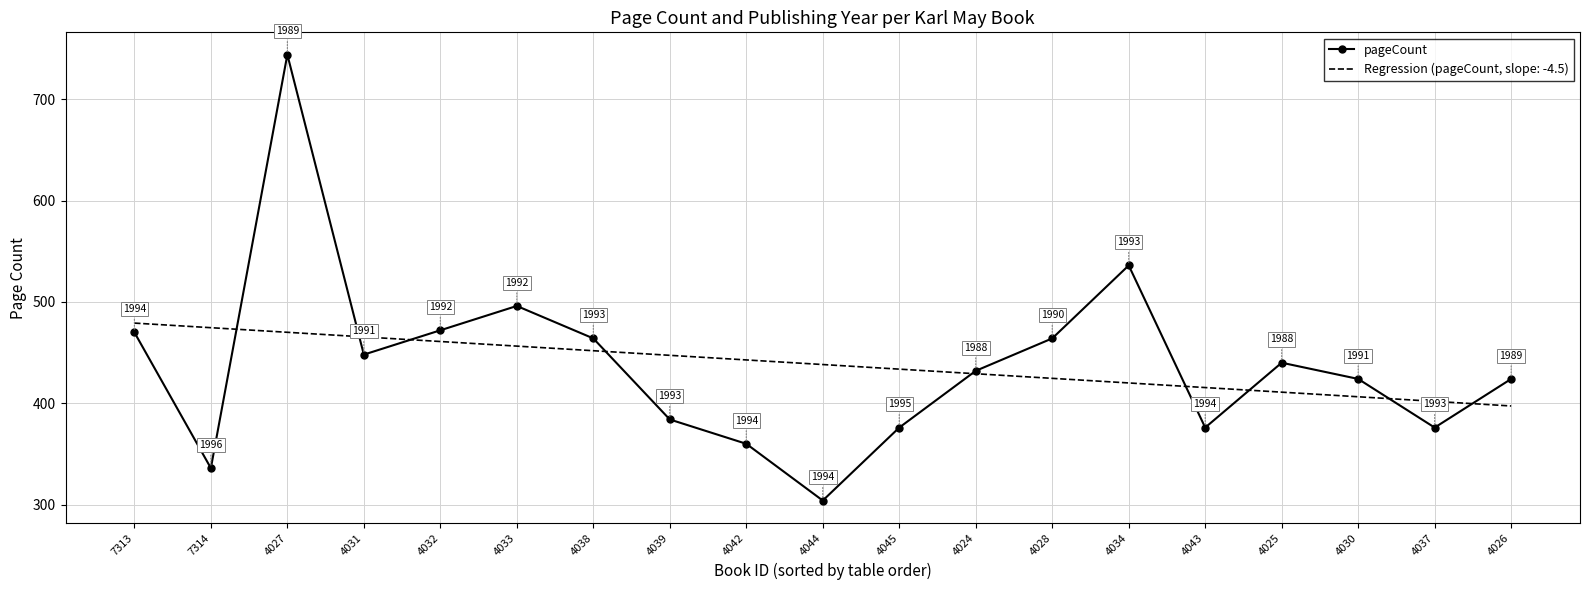

Which series changed the most between 7313 and 7314?

pageCount